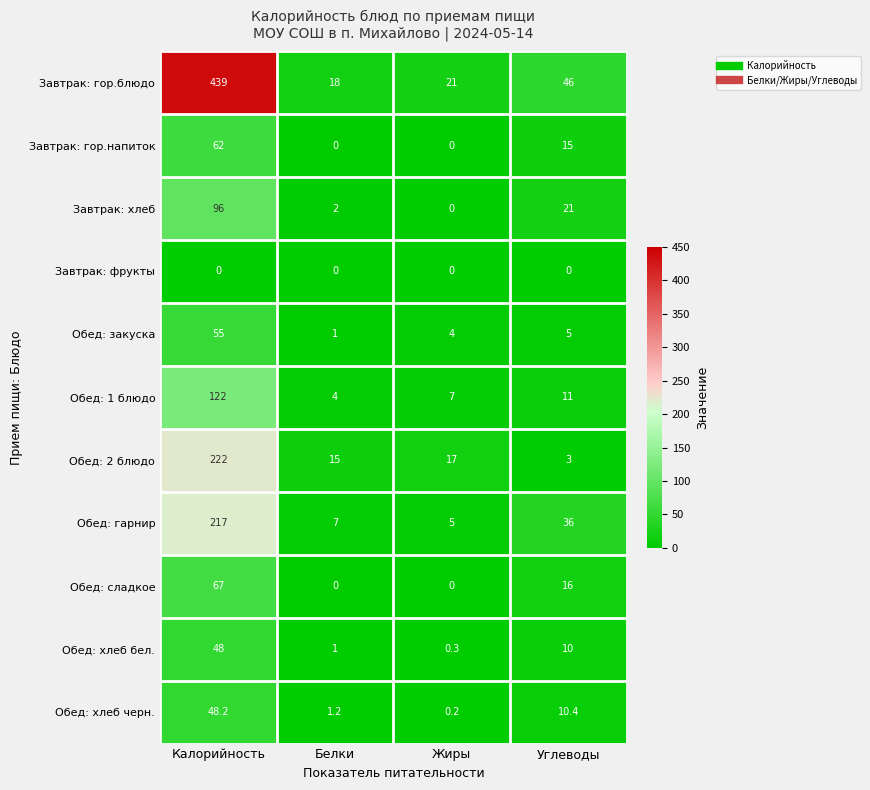

The value of Обед: сладкое at Белки is -34.2. True or false?

False